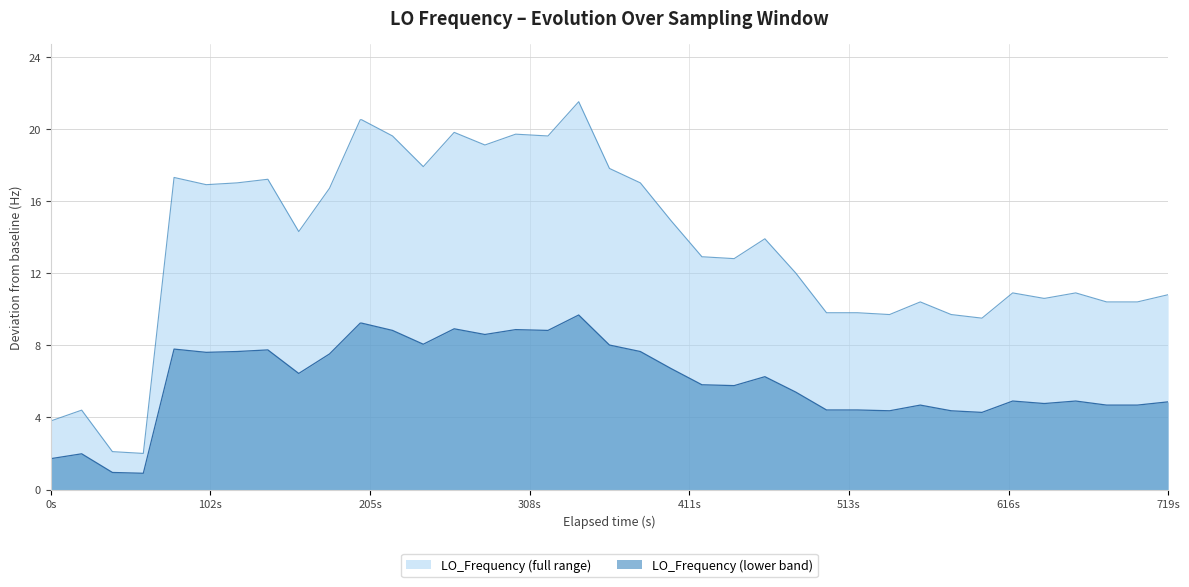

Count the number of categories in the chart.

40